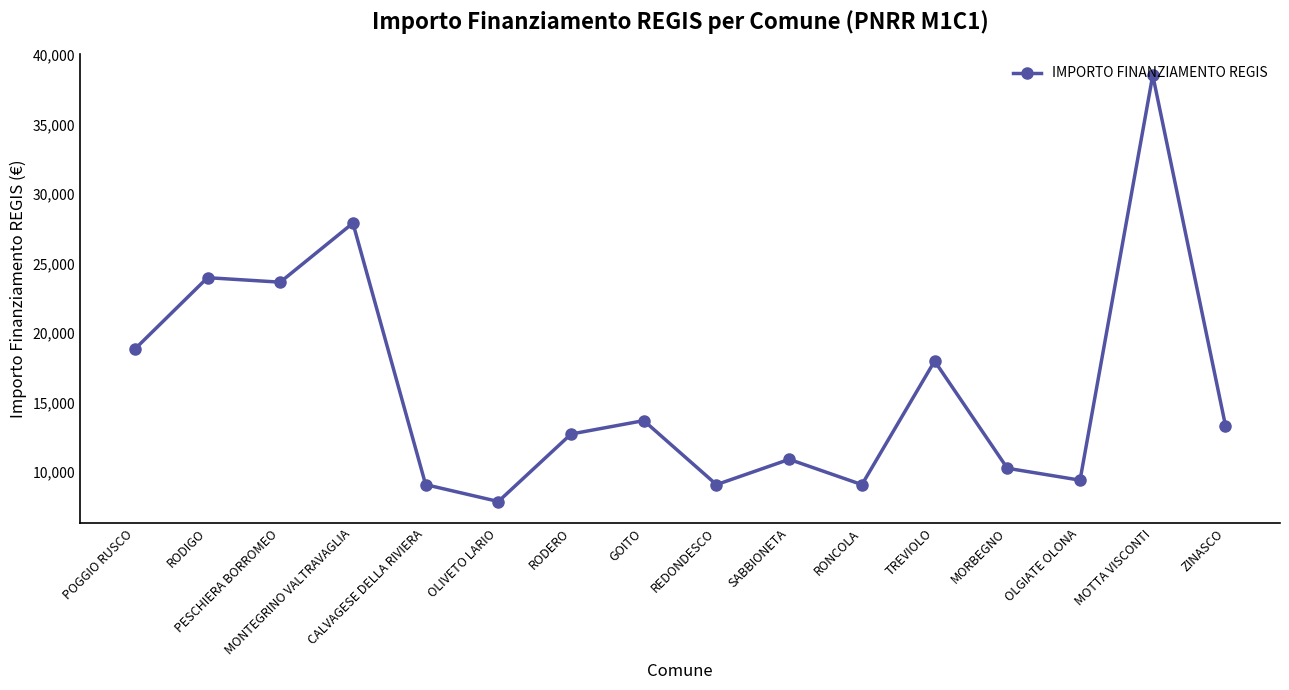

What is the change in value from REDONDESCO to ZINASCO?

+4249